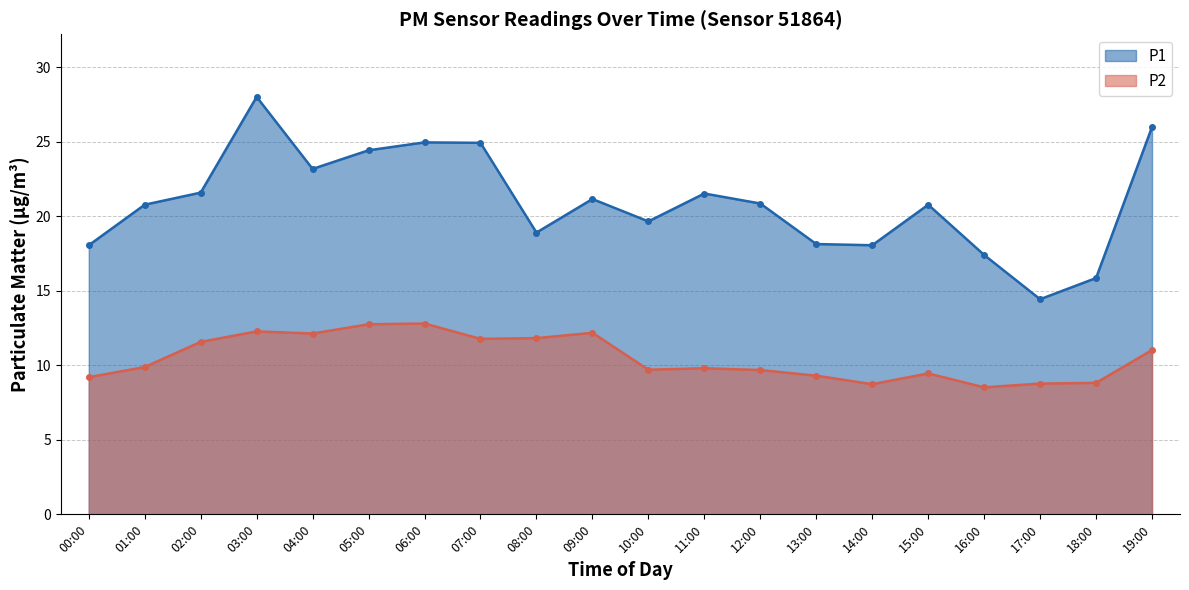

What is the difference between the maximum and minimum values in the P2 series?

4.3